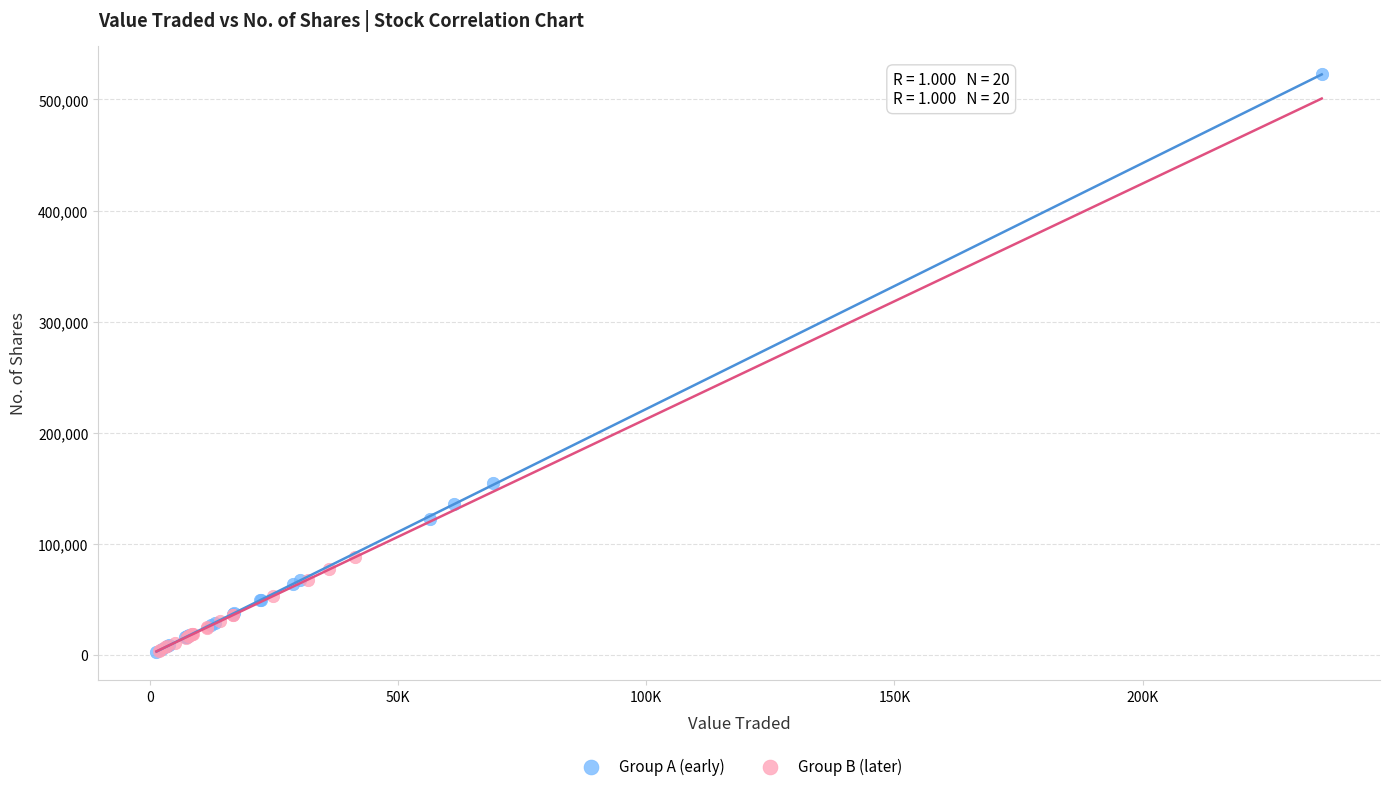

Which series has the widest spread of Y values?

Group A (early)